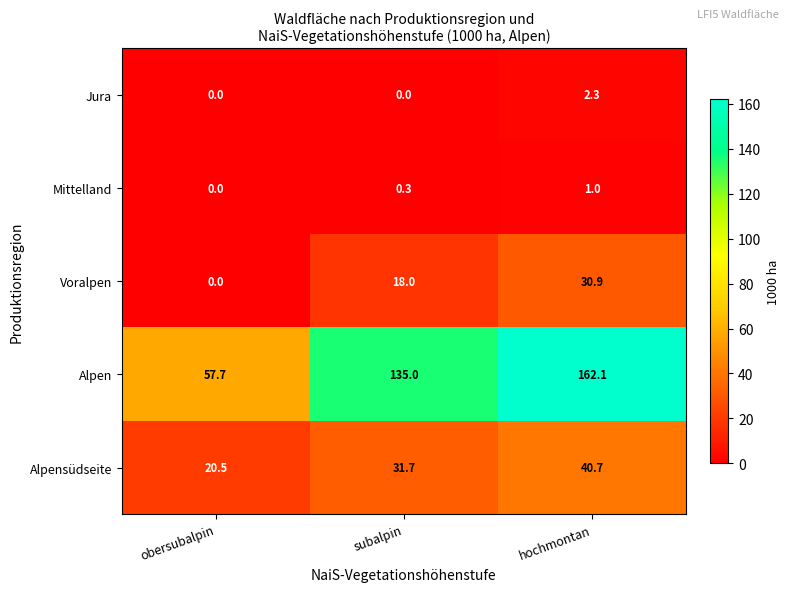

Reading left to right, list all the values displayed in this chart.

Jura: 0.0	0.0	2.3
Mittelland: 0.0	0.3	1.0
Voralpen: 0.0	18.0	30.9
Alpen: 57.7	135.0	162.1
Alpensüdseite: 20.5	31.7	40.7